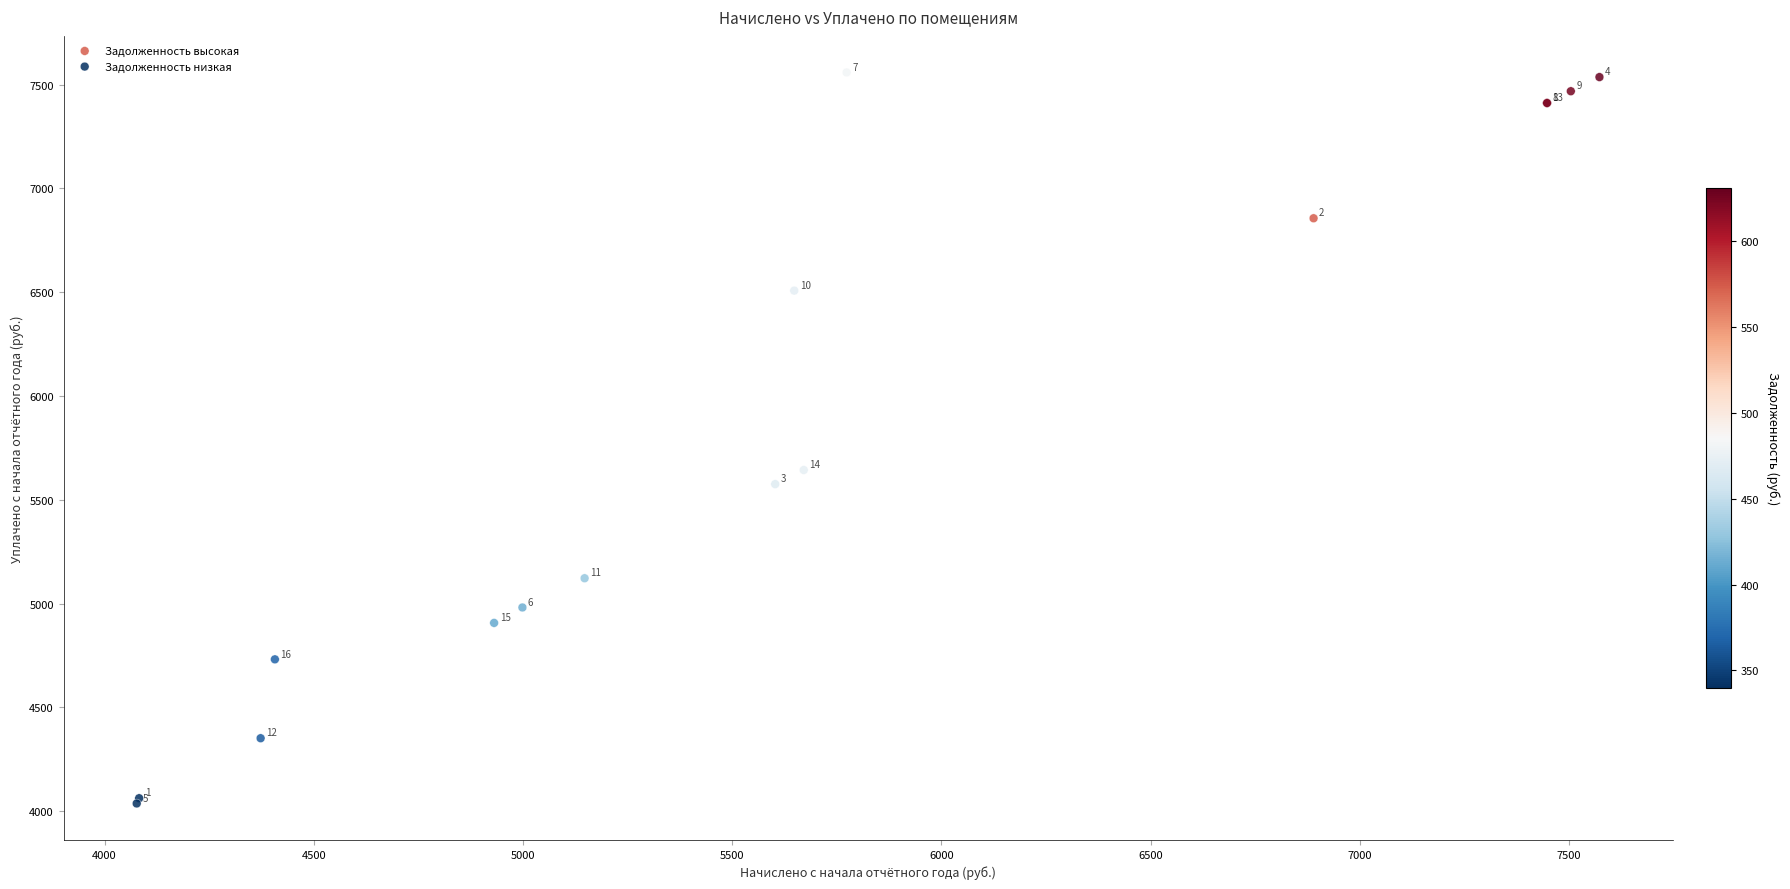

Which series has the widest spread of Y values?

Задолженность высокая